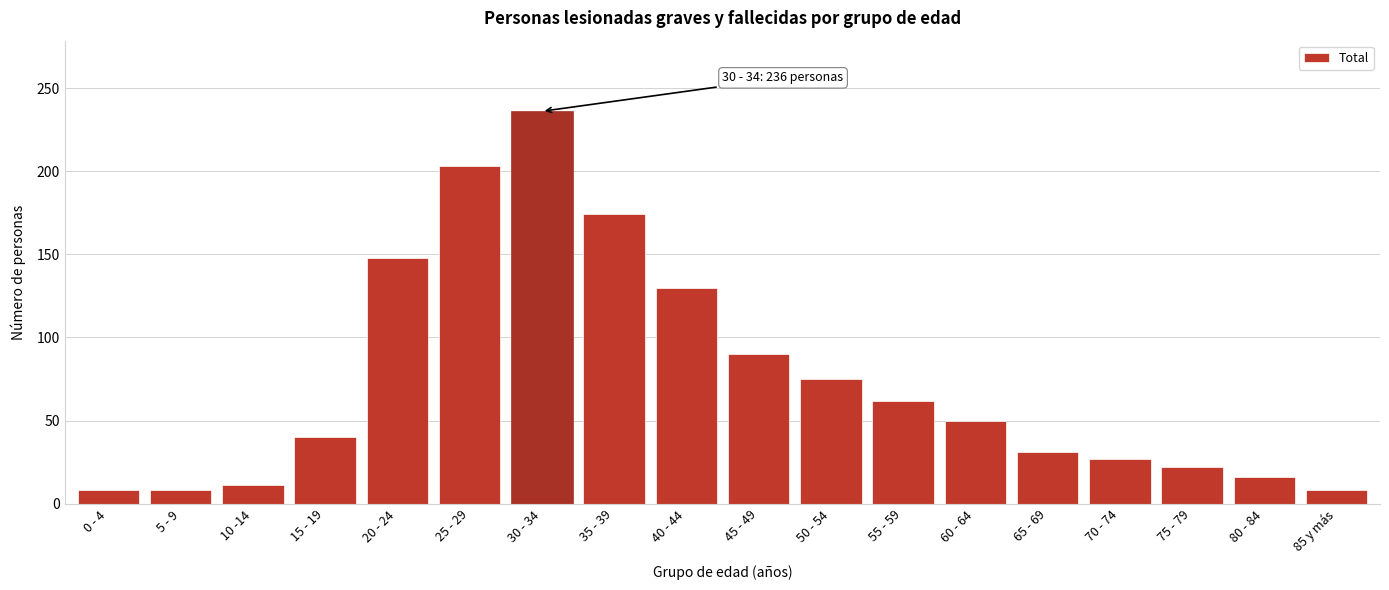

Reading right to left, list all the values displayed in this chart.

8	16	22	27	31	50	62	75	90	130	174	236	203	148	40	11	8	8